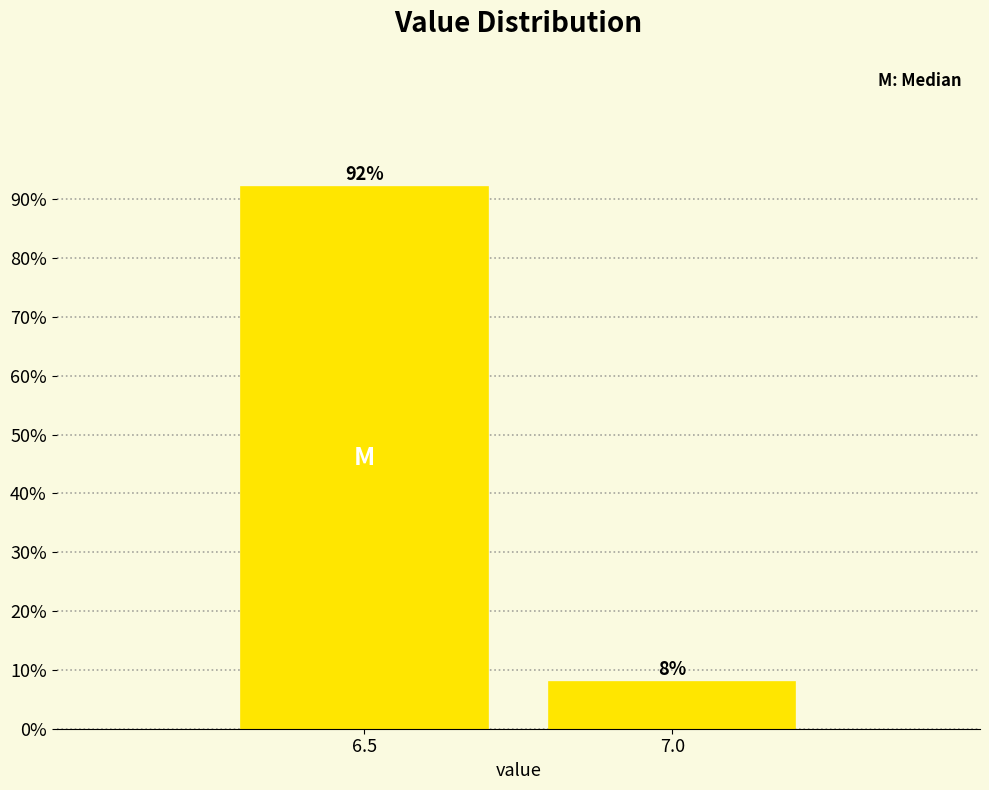

Rank the categories by value from lowest to highest.

7.0, 6.5